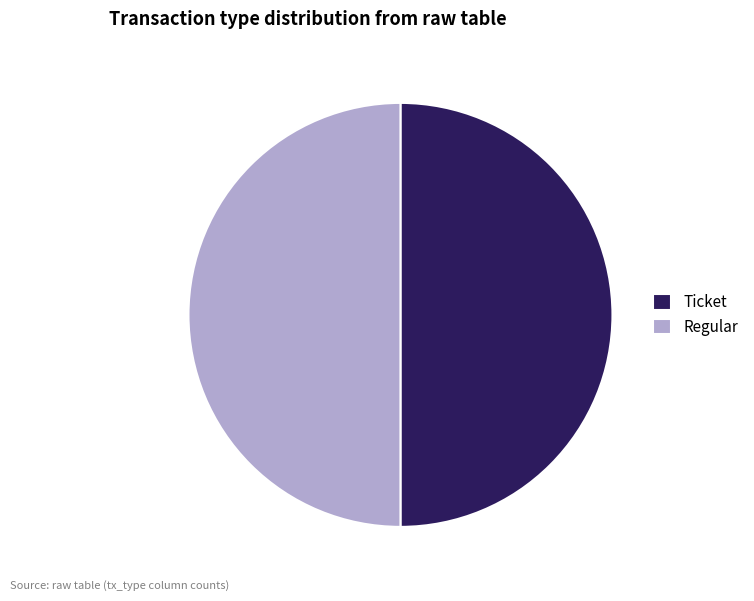

True or false: Ticket accounts for 38% of the total.

False